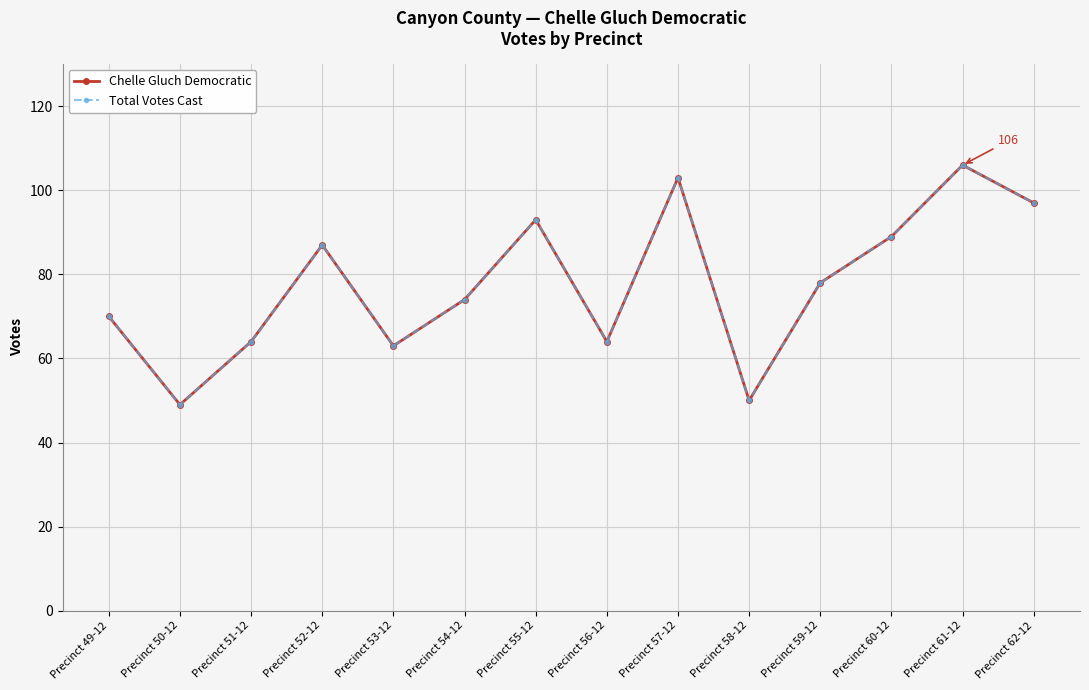

At which category does Chelle Gluch Democratic reach its first local peak?

Precinct 52-12